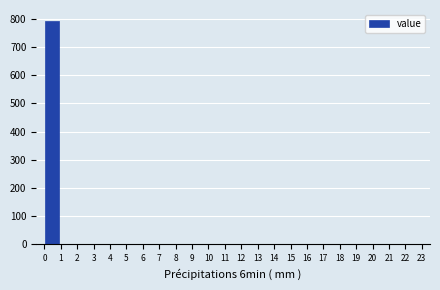

How tall is the bar that spans 0.0 to 1.0 on the x-axis? Neither the bar edges nor the heights are printed on the chart, so give them approximately, as read against the axes.

790